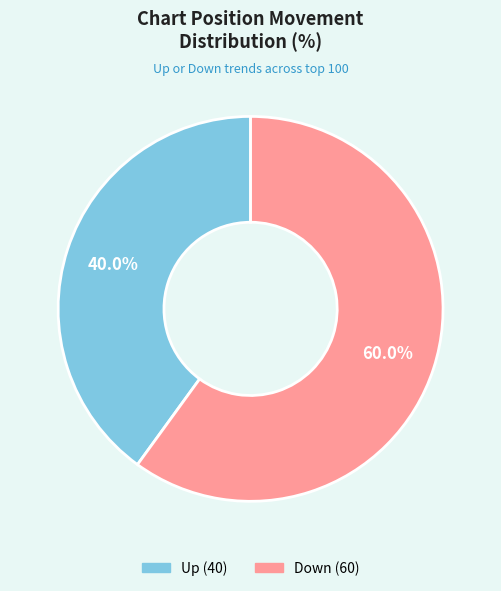

Is there any slice that represents more than half of the pie?

Yes